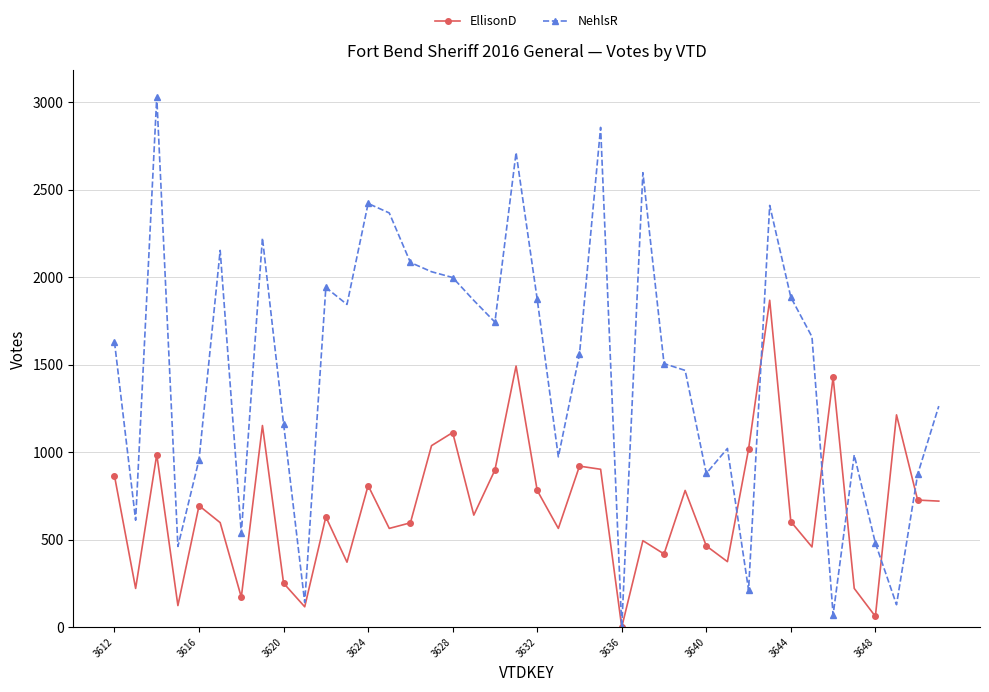

What is the highest value of the EllisonD series?

1868